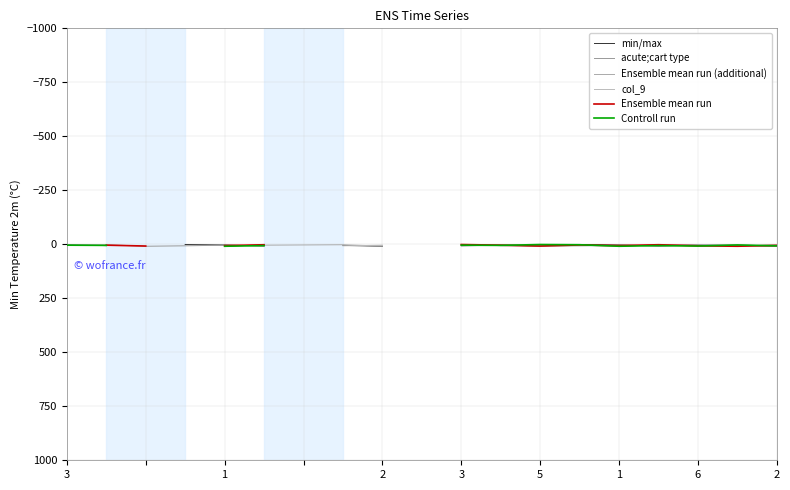

Read the Controll run value at 11.

5.0